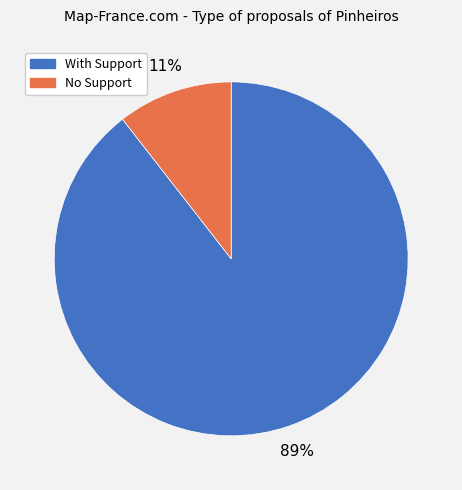

True or false: With Support accounts for 89% of the total.

True